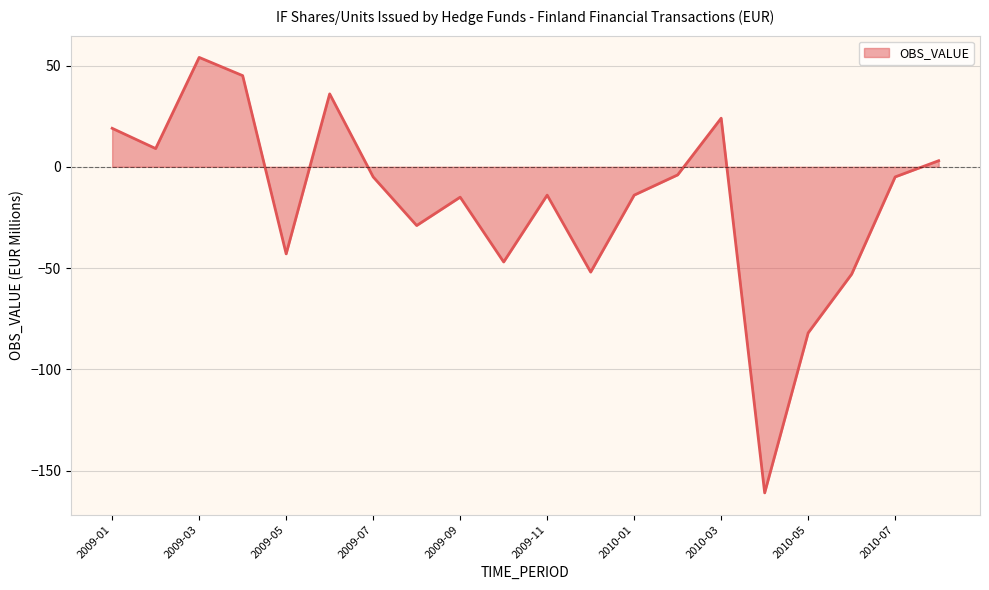

What is the greatest value displayed?

54